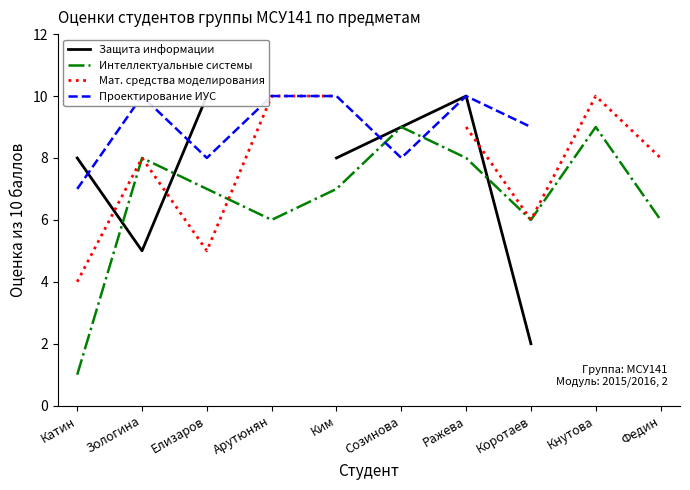

True or false: Интеллектуальные системы has a value of 6.0 at Арутюнян.

True